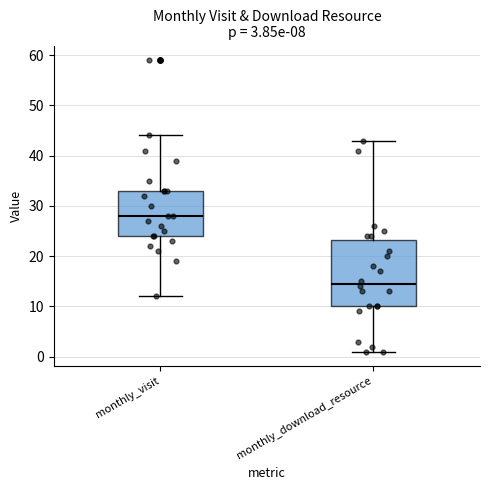

Which box has the lowest median line?

monthly_download_resource